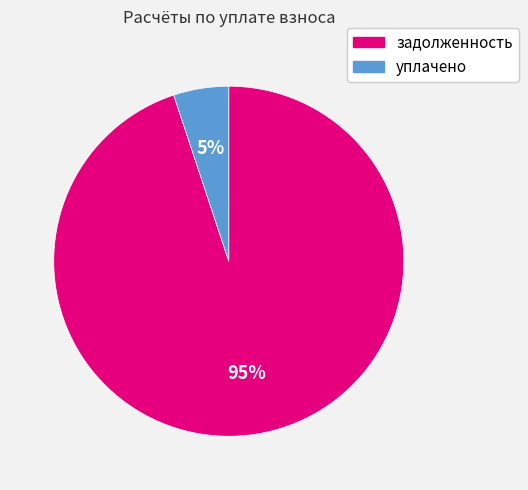

Which has a higher value, уплачено or задолженность?

задолженность